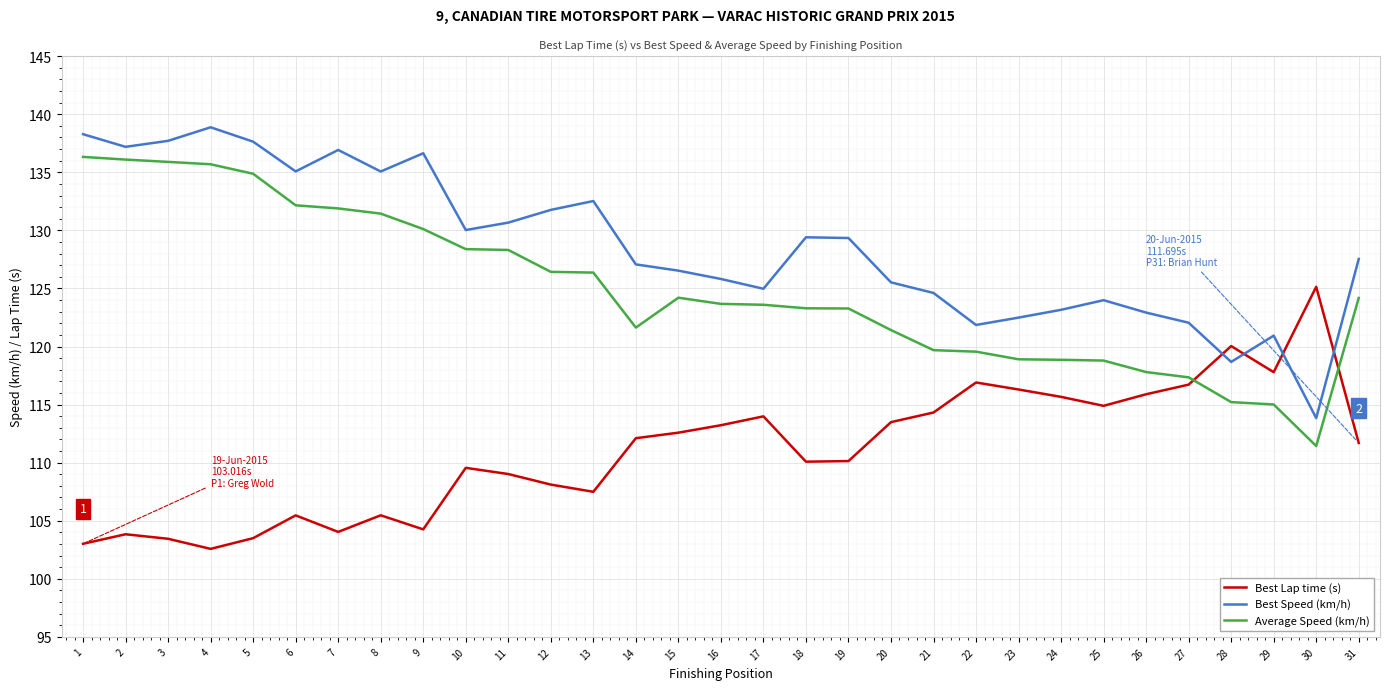

What is the total value across all series at 30?

350.4